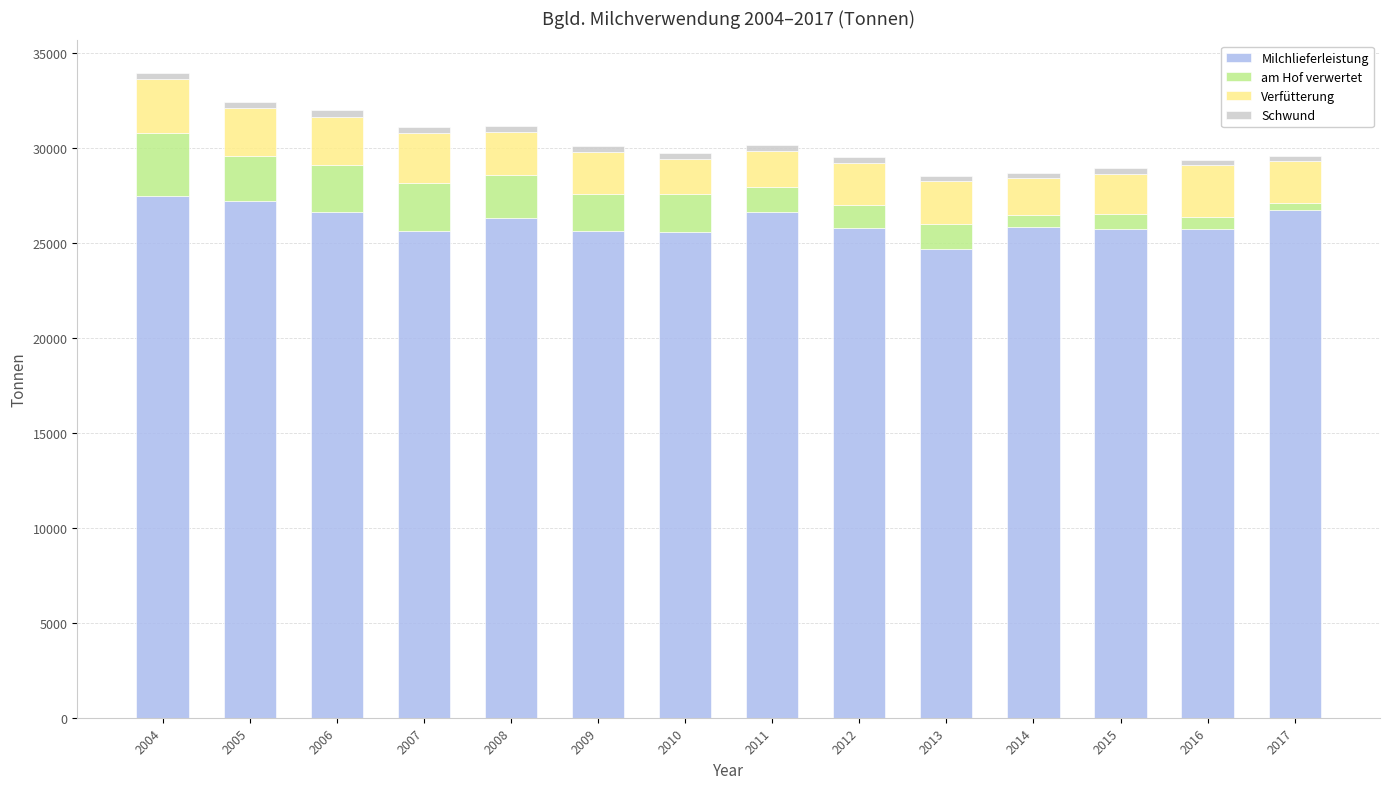

How many bars are there in total?

14